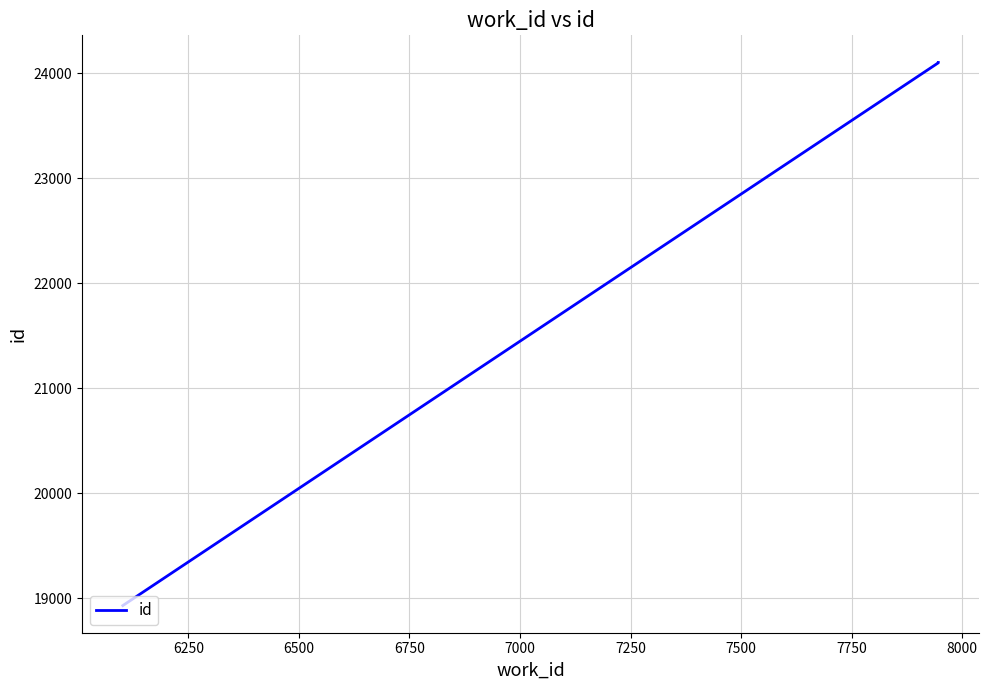

What is the greatest value displayed?

24101